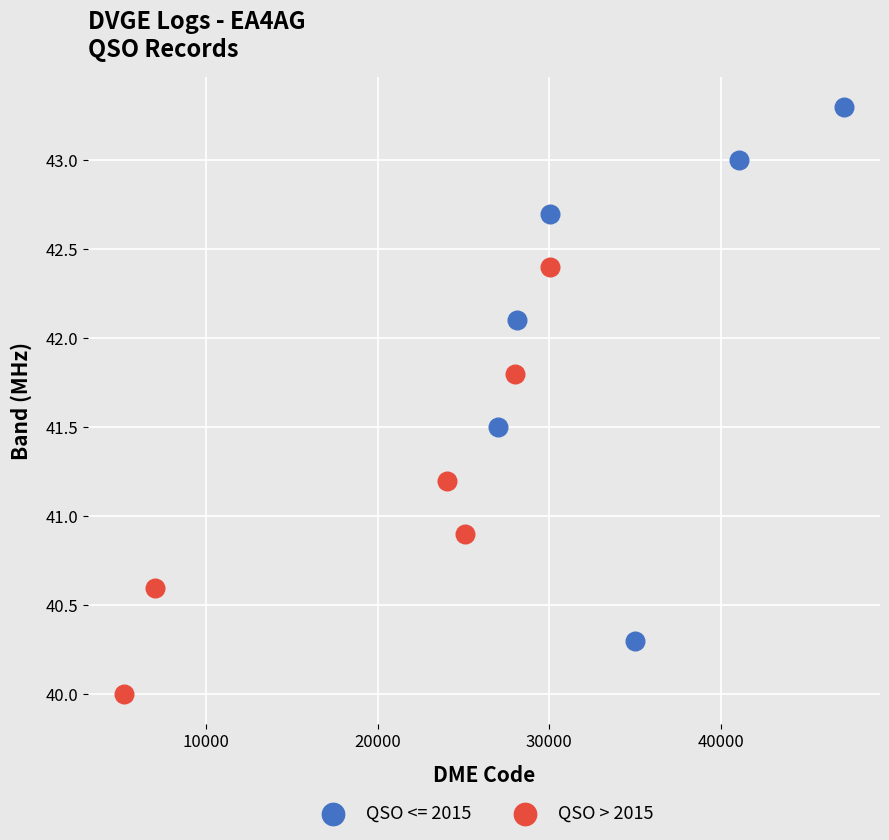

Which series contains the lowest Y value?

QSO > 2015